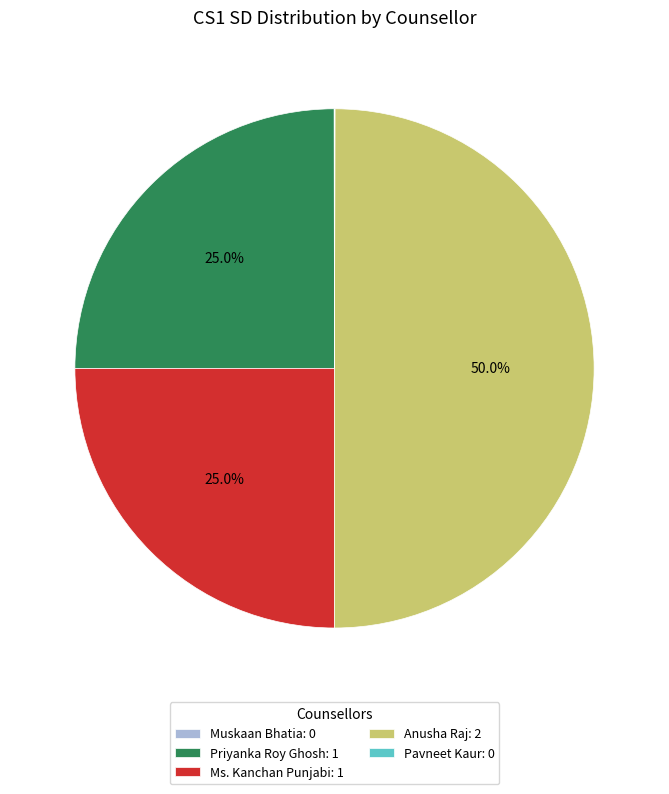

Is Priyanka Roy Ghosh: 1 the majority of the pie?

No